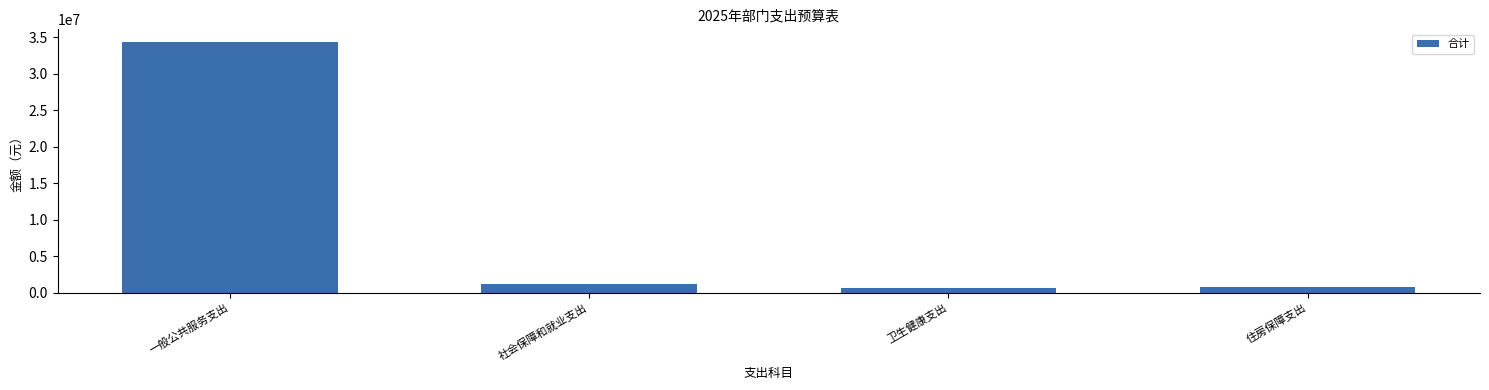

What is the change in value from 卫生健康支出 to 住房保障支出?

+171437.1